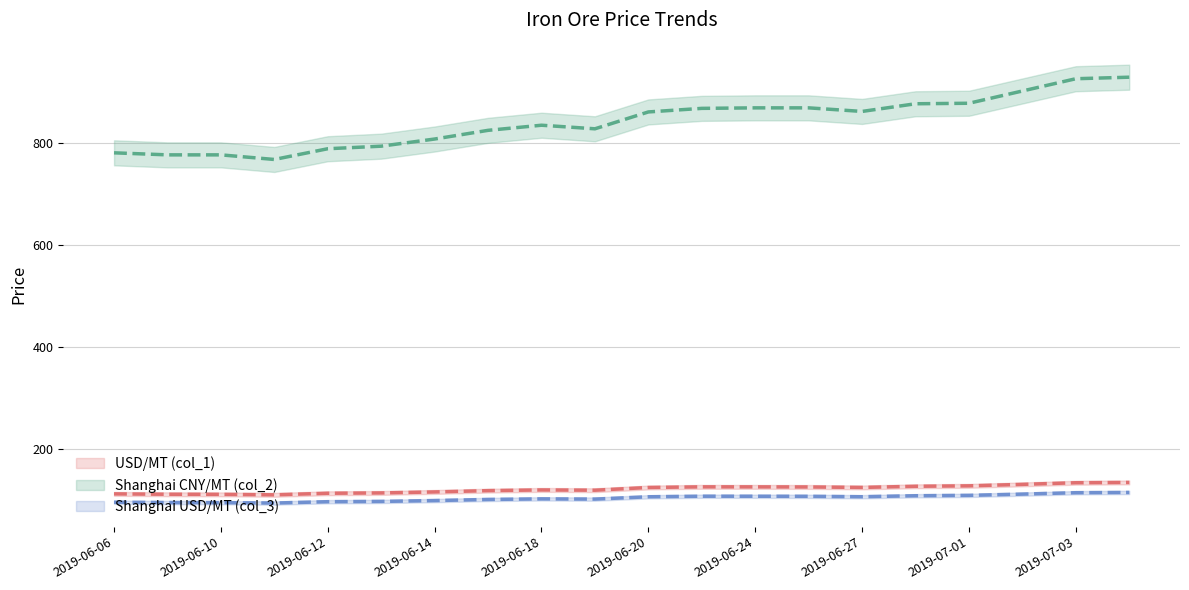

True or false: Shanghai CNY/MT (col_2) and Shanghai USD/MT (col_3) intersect in this chart.

False